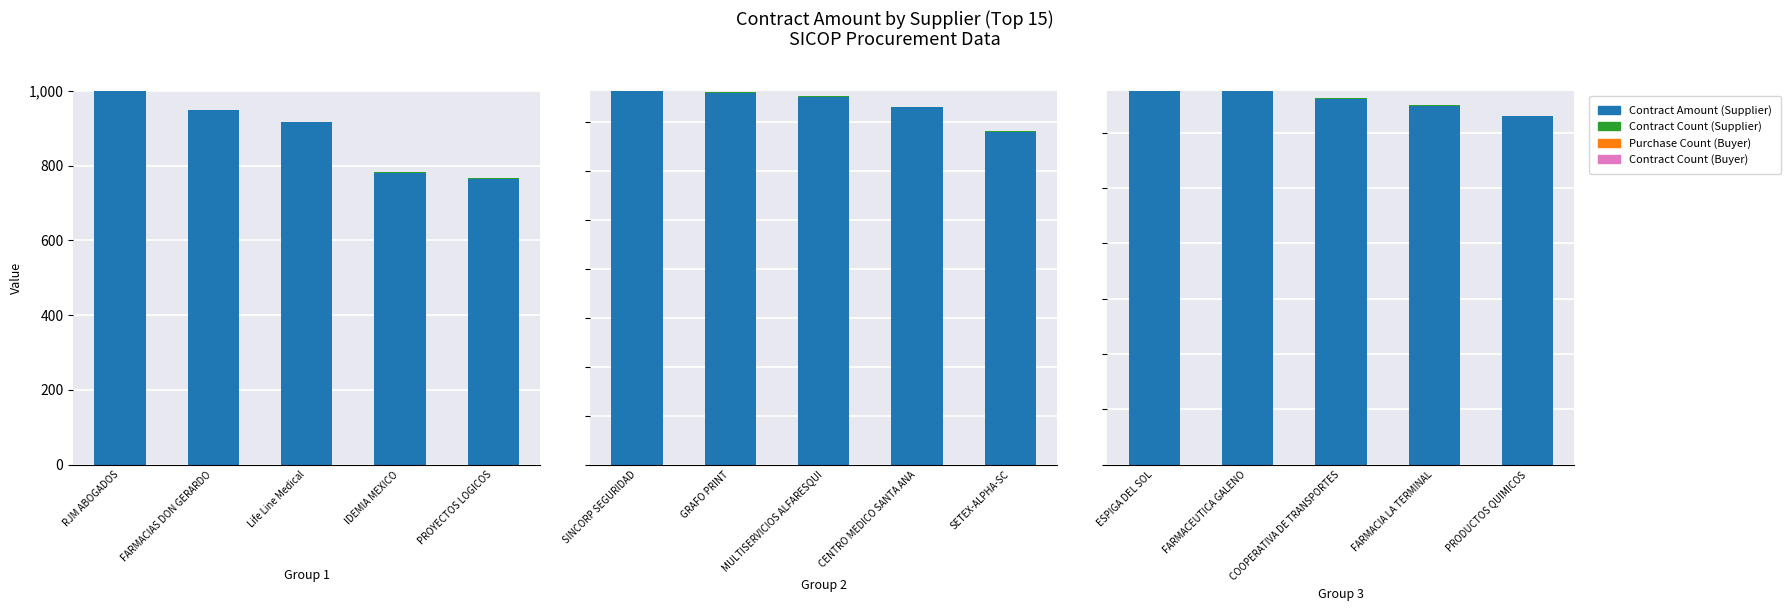

What position from the left is FARMACEUTICA GALENO?

2